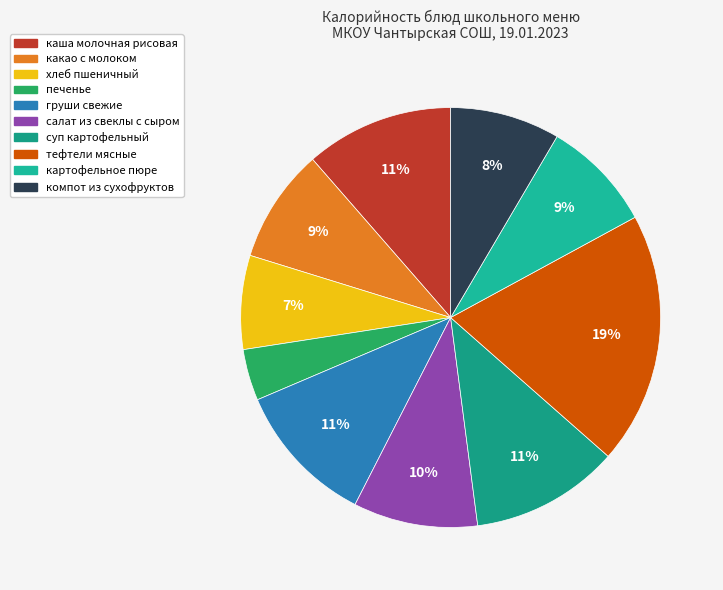

To the nearest percent, what is the difference between the тефтели мясные and печенье slice percentages?

15%